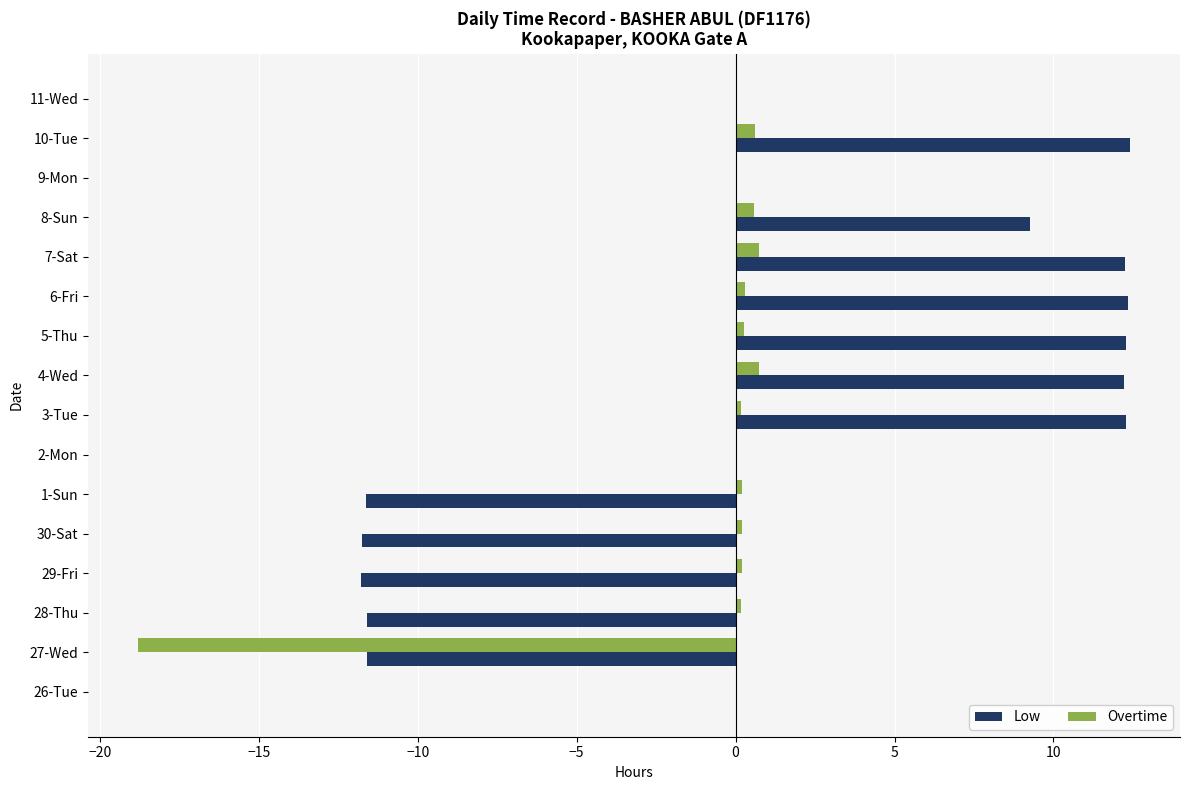

The value of Low at 10-Tue is 5.8. True or false?

False